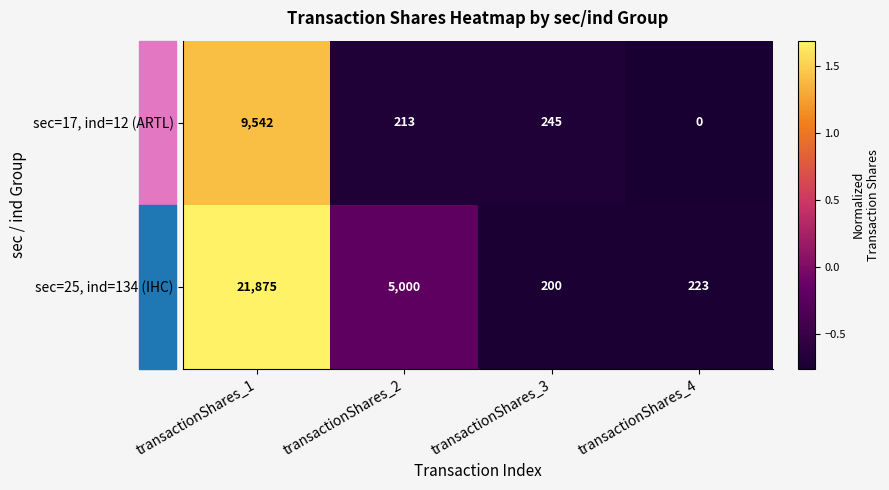

Which series has the widest spread of values?

sec=25, ind=134 (IHC)